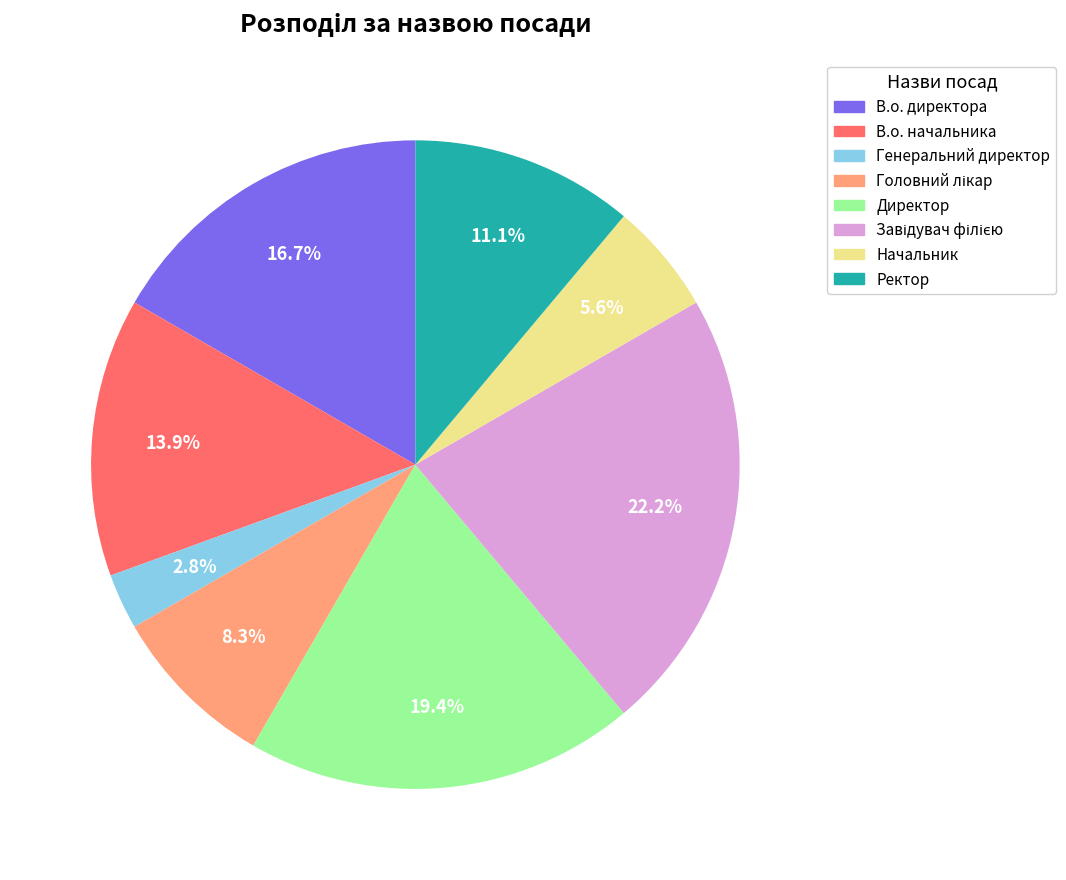

To the nearest percent, what percentage of the pie is Директор?

19%